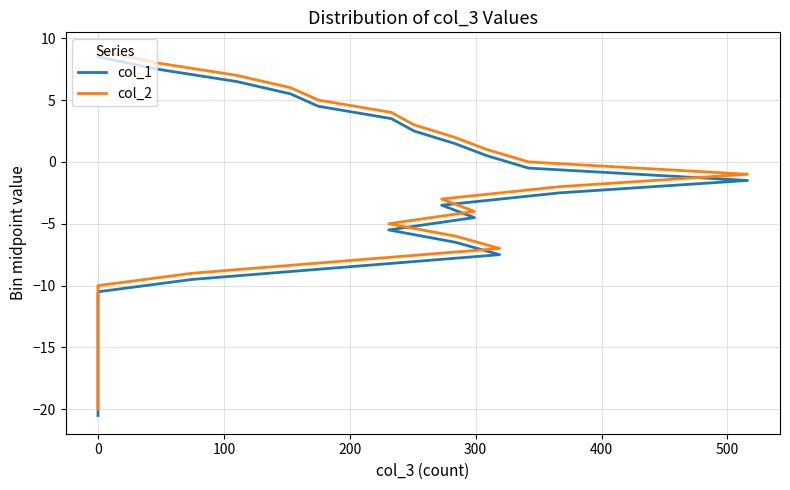

What is the maximum value for col_2?

9.0